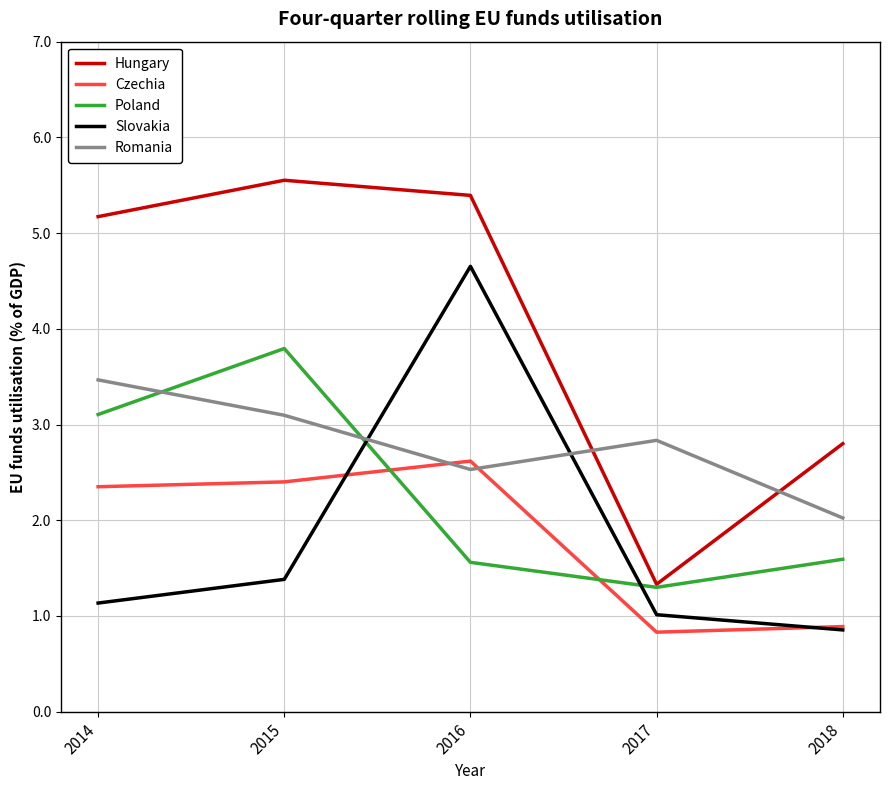

Rank the series at 2015 from highest to lowest value.

Hungary, Poland, Romania, Czechia, Slovakia